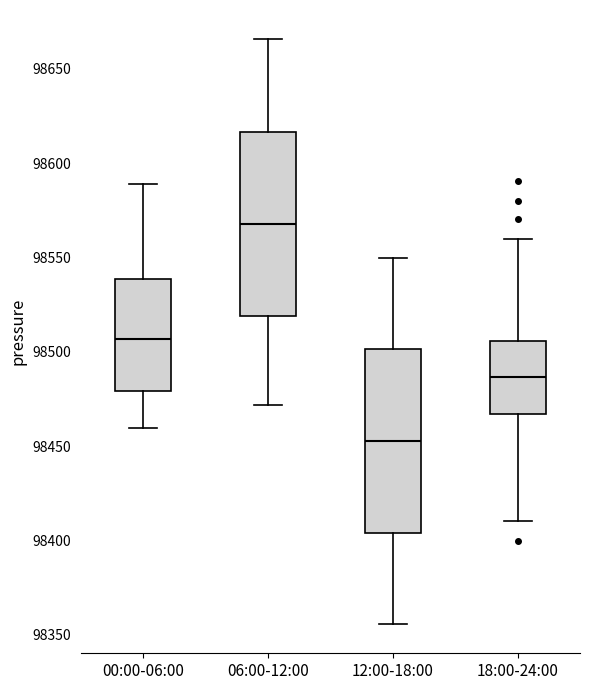

Where is the lower edge of the box for 06:00-12:00 on the y-axis? The values are not printed on the chart, so give them approximately, as read against the axis.

98520